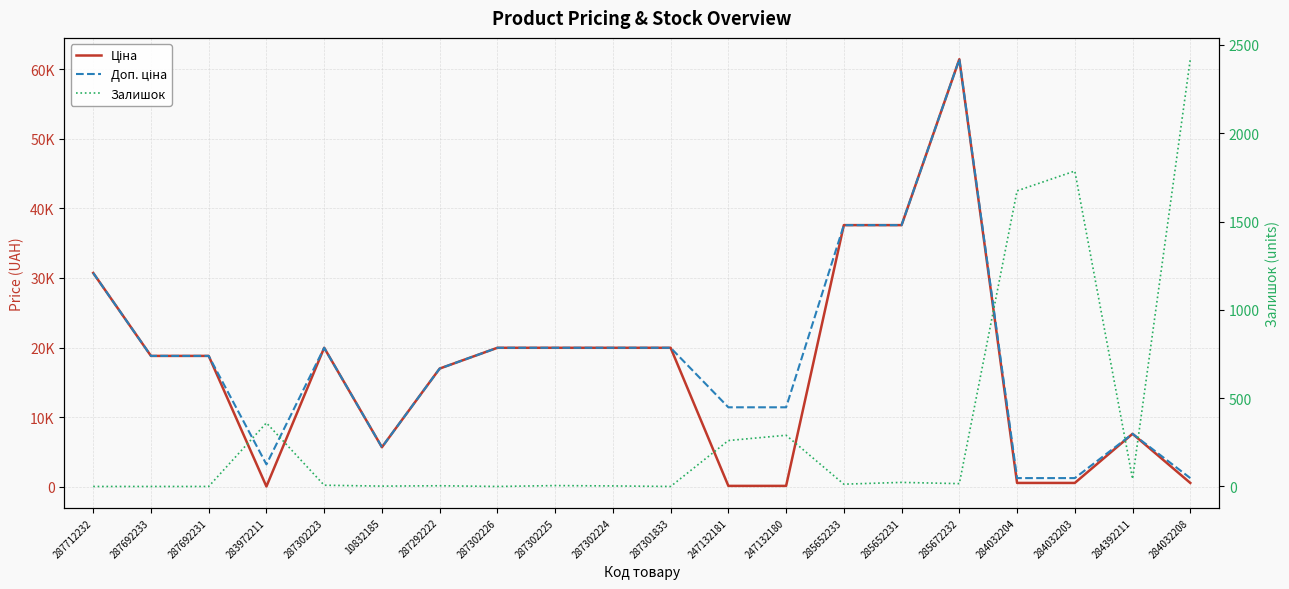

Where is Залишок nearest to the value 1209?

284032204